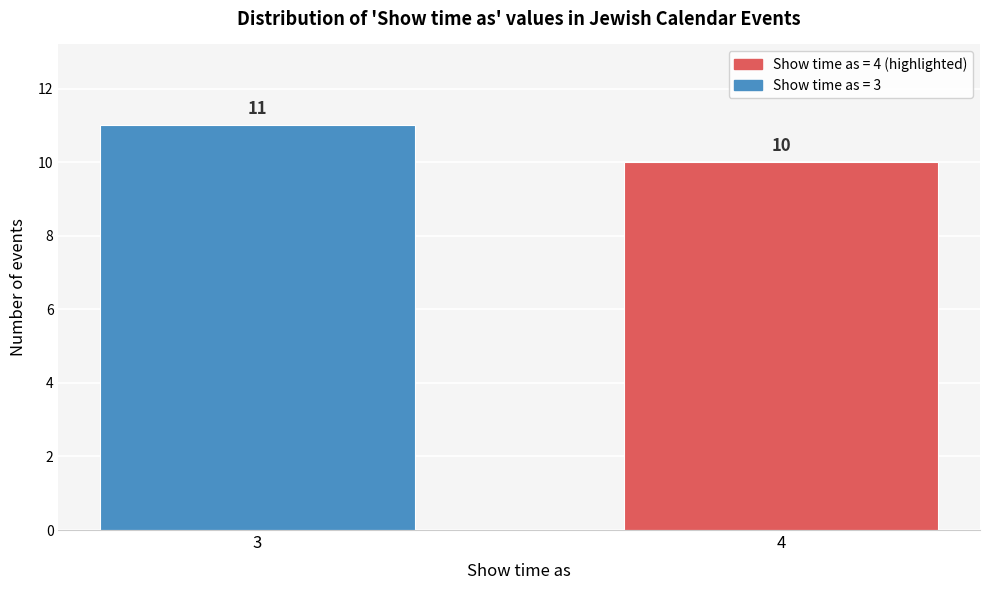

Reading left to right, list all the values displayed in this chart.

11	10